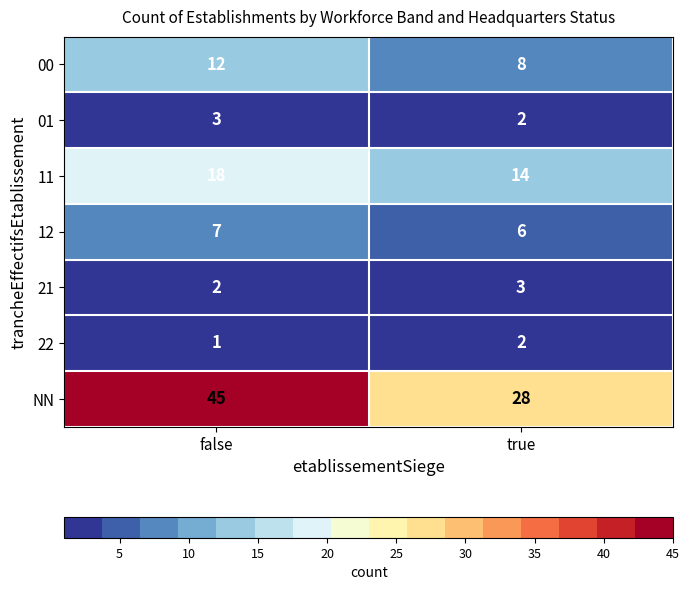

Reading left to right, extract all data points from this chart.

00: false=12	true=8
01: false=3	true=2
11: false=18	true=14
12: false=7	true=6
21: false=2	true=3
22: false=1	true=2
NN: false=45	true=28